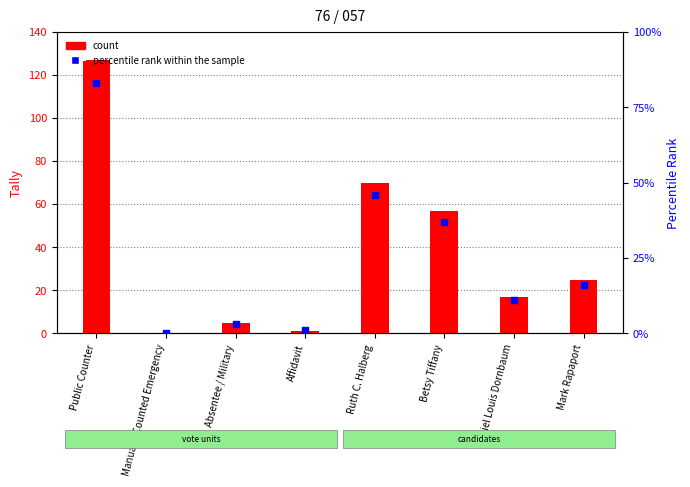

Which series has the largest total across all categories?

count